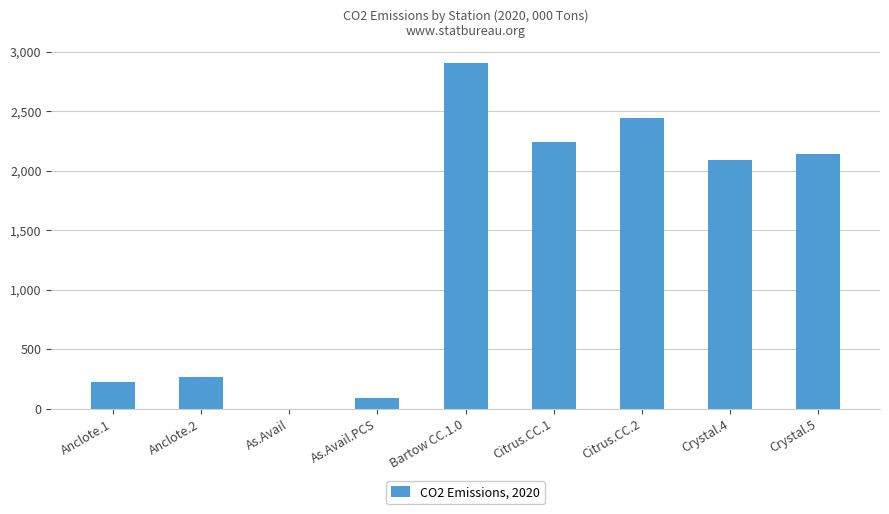

What is the change in value from Anclote.1 to Citrus.CC.1?

+2019.4